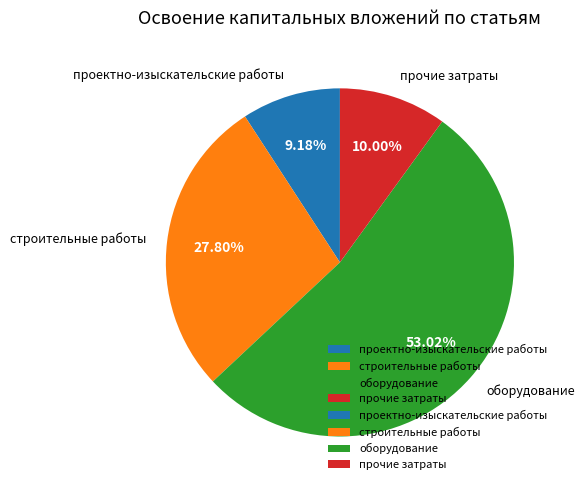

Between оборудование and строительные работы, which is larger?

оборудование